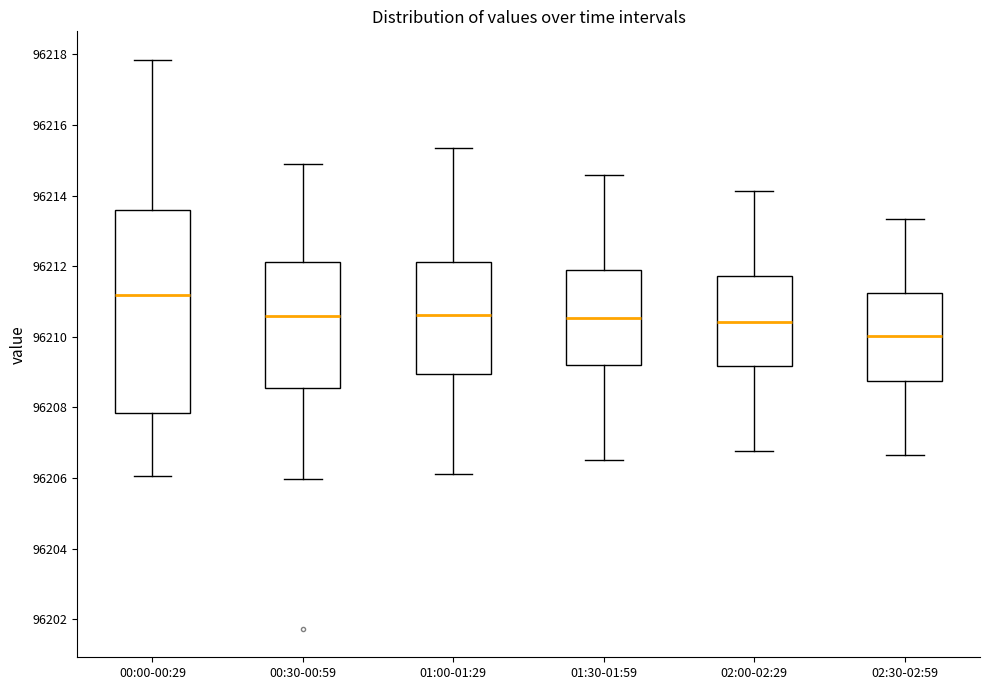

Reading left to right, transcribe this box plot: for each box, give where its median line is, the range the box spans, and where its two whiskers end, as read against the y-axis. The values are not printed on the chart, so give them approximately, as read against the axis.

00:00-00:29: median 96211.2, box 96207.8 to 96213.6, whiskers 96206.0 to 96217.8
00:30-00:59: median 96210.6, box 96208.6 to 96212.2, whiskers 96206.0 to 96214.8
01:00-01:29: median 96210.6, box 96209.0 to 96212.2, whiskers 96206.2 to 96215.4
01:30-01:59: median 96210.6, box 96209.2 to 96211.8, whiskers 96206.6 to 96214.6
02:00-02:29: median 96210.4, box 96209.2 to 96211.8, whiskers 96206.8 to 96214.2
02:30-02:59: median 96210.0, box 96208.8 to 96211.2, whiskers 96206.6 to 96213.4